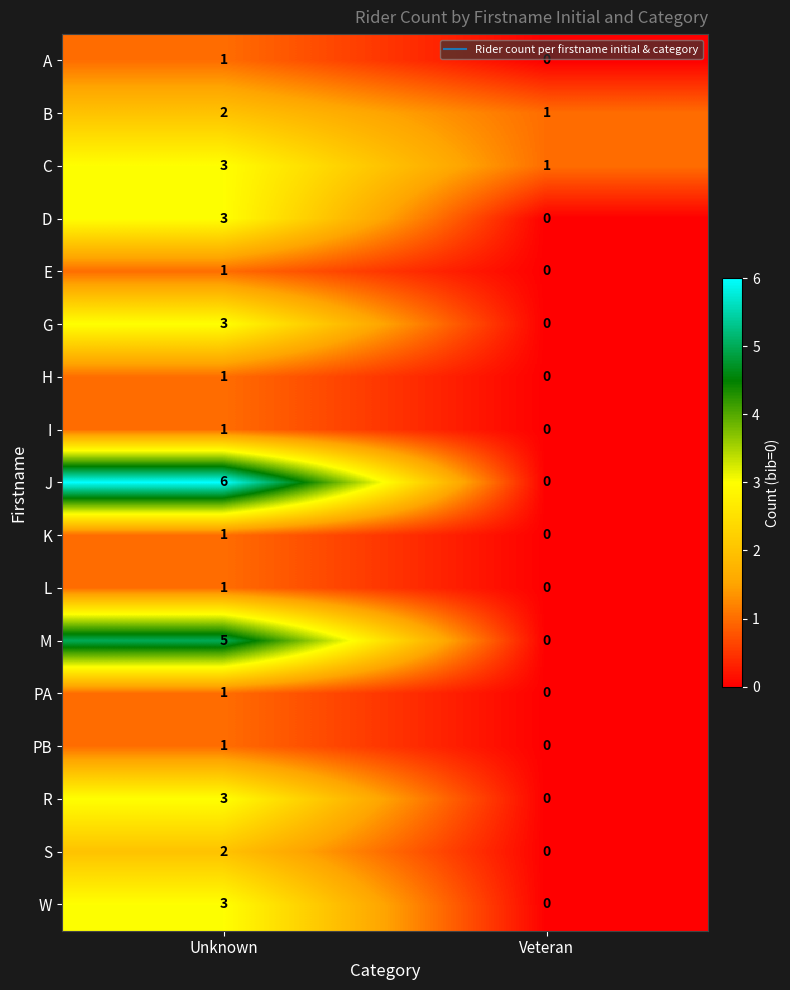

What is the maximum value shown in the chart?

6